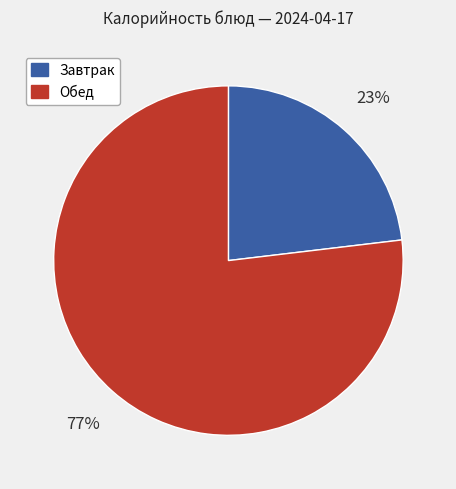

To the nearest percent, what is the difference between the largest and smallest slice percentages?

54%